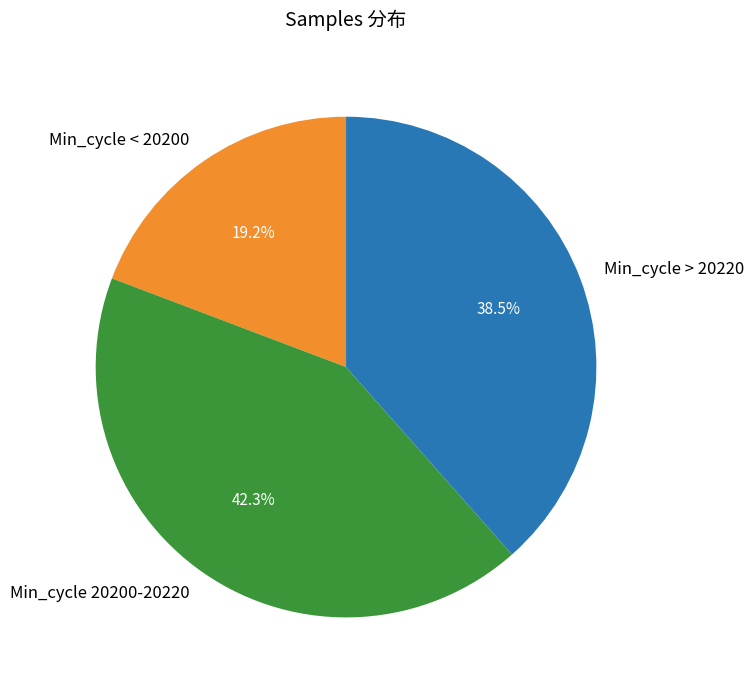

Which slice is the smallest?

Min_cycle < 20200